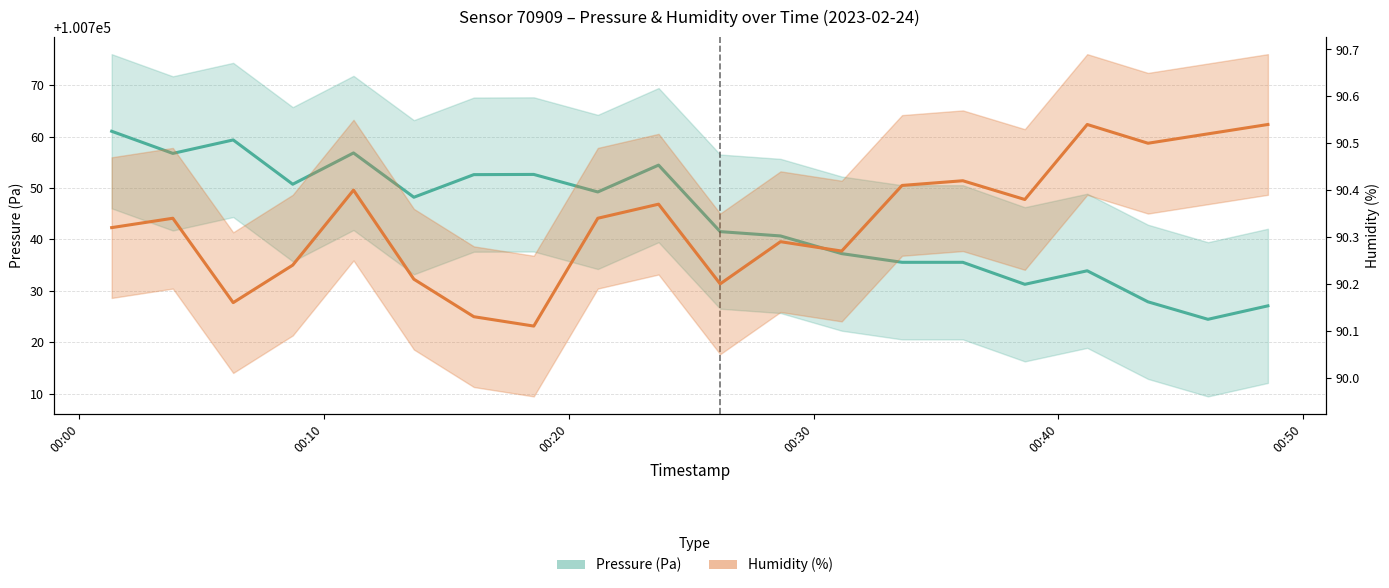

Is the value of Pressure (Pa) at 9 greater than the value of Humidity (%) at 00:50?

Yes